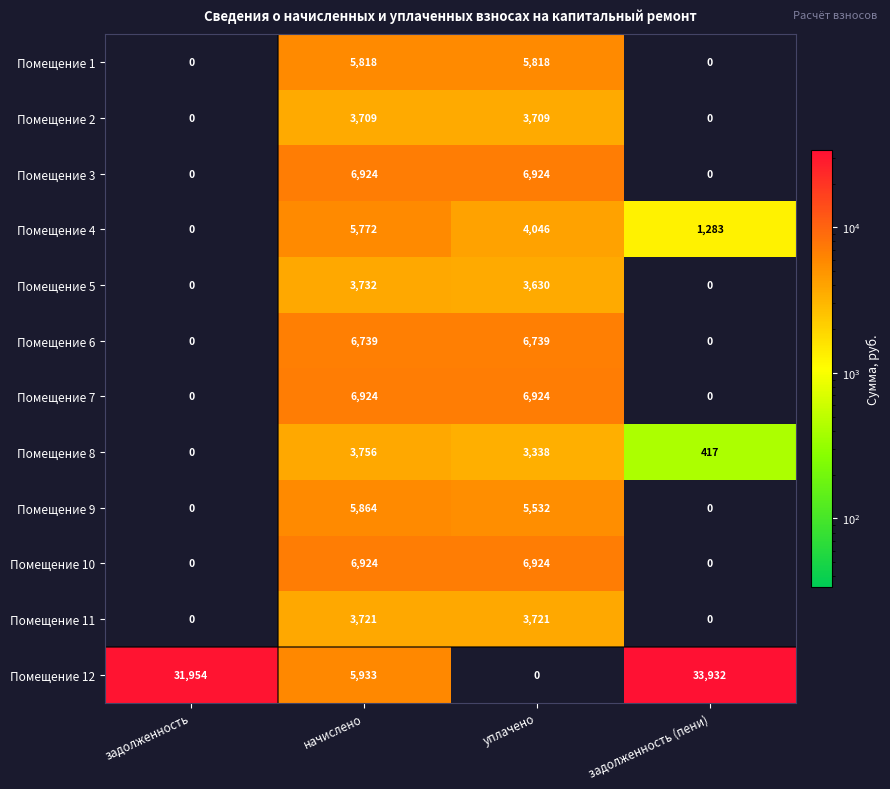

At which category does the chart reach its peak across all series?

задолженность (пени)